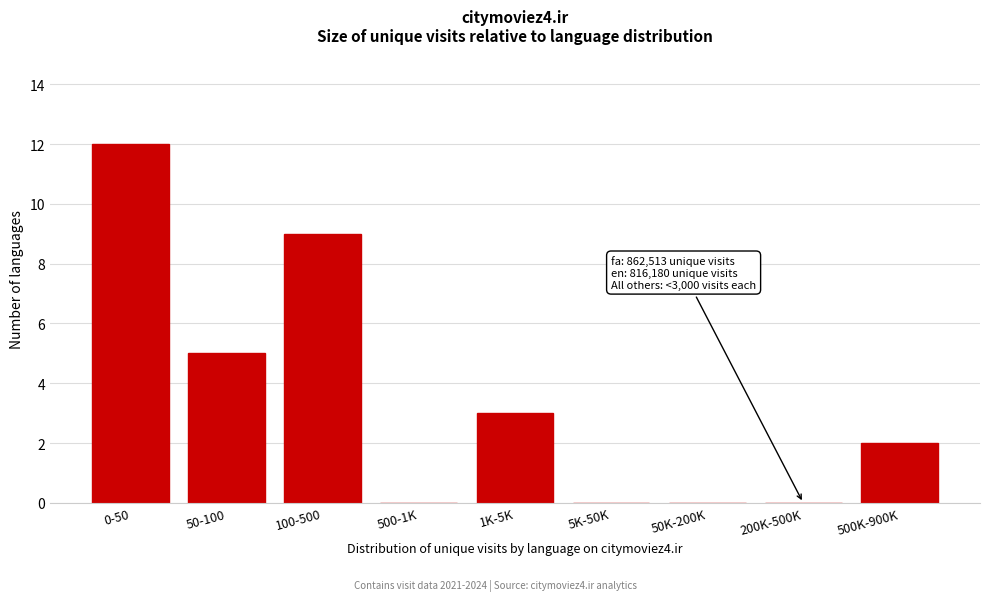

Reading left to right, what are all the values shown in this chart?

0-50=12	50-100=5	100-500=9	500-1K=0	1K-5K=3	5K-50K=0	50K-200K=0	200K-500K=0	500K-900K=2